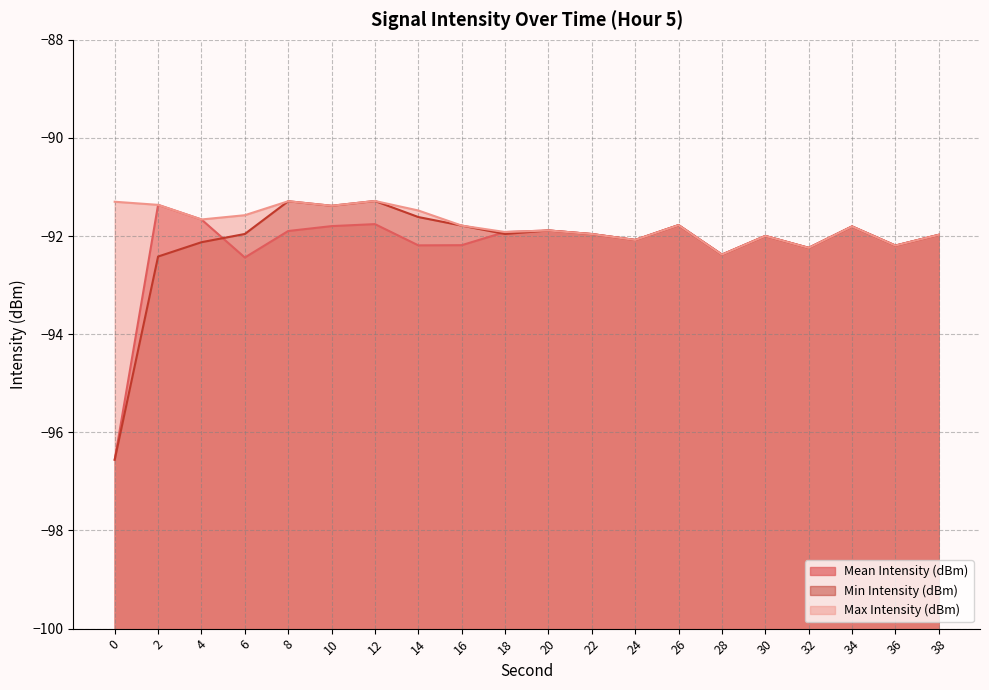

Which series has the largest range (max minus min)?

Min Intensity (dBm)